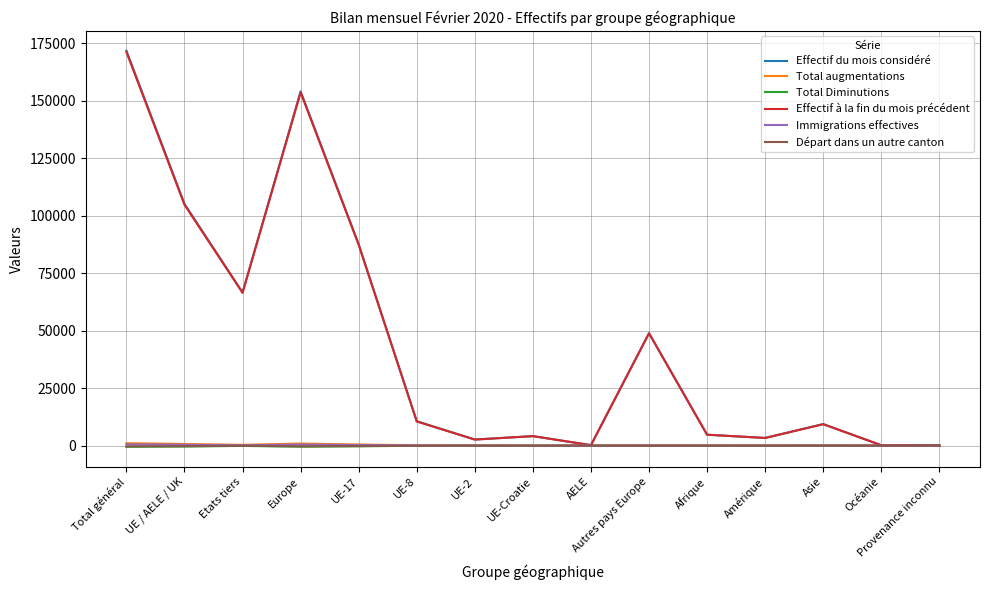

The value of Effectif du mois considéré at Europe is 83494. True or false?

False